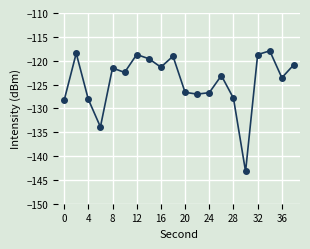

What is the maximum value shown in the chart?

-117.9